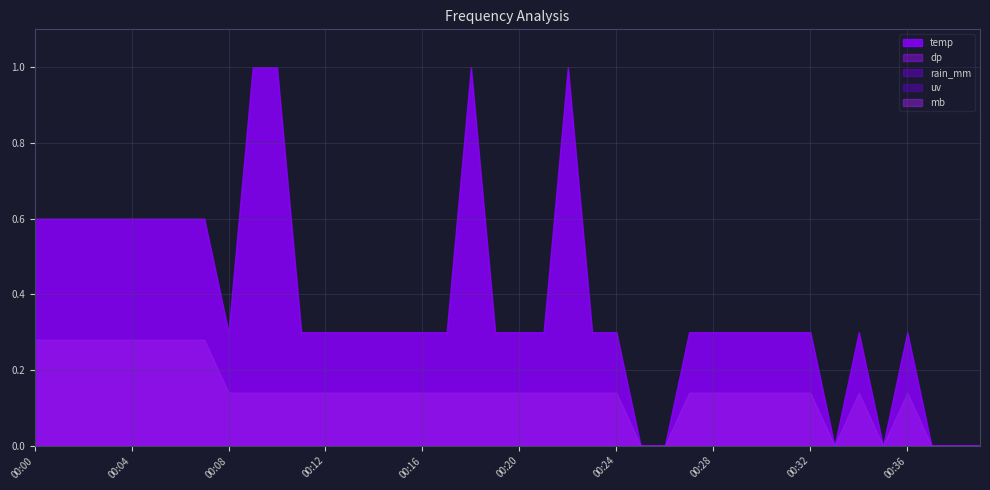

At which label does temp reach its peak?

00:09